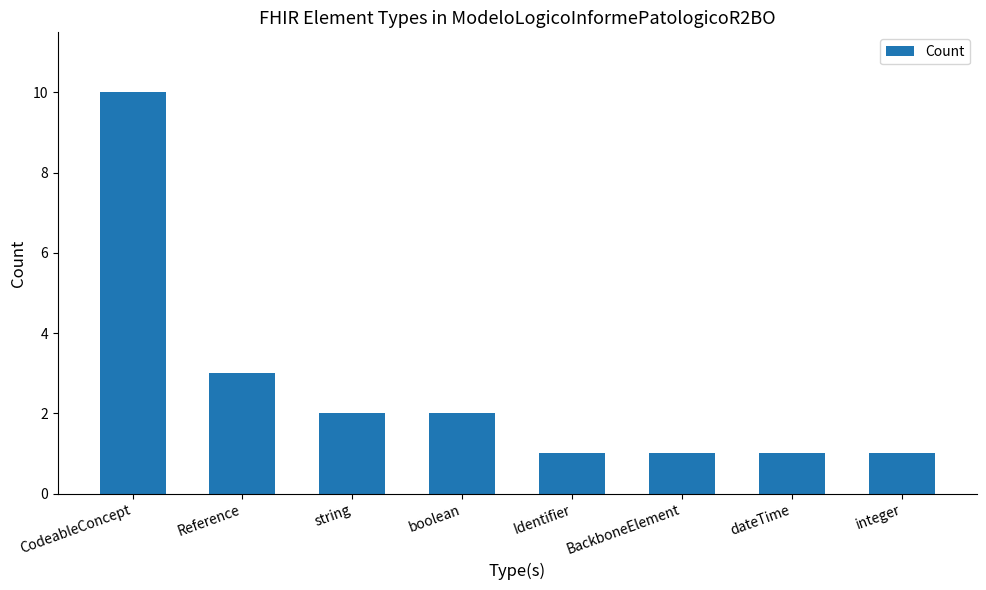

Reading right to left, what are all the values shown in this chart?

1	1	1	1	2	2	3	10